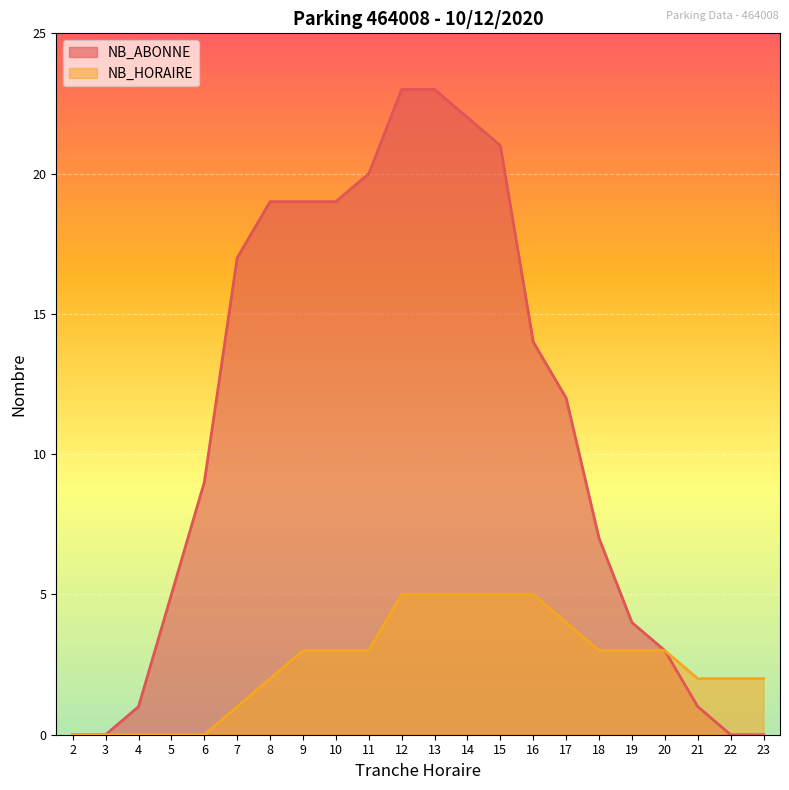

Reading left to right, what are all the values shown in this chart?

NB_ABONNE: 2=0	3=0	4=1	5=5	6=9	7=17	8=19	9=19	10=19	11=20	12=23	13=23	14=22	15=21	16=14	17=12	18=7	19=4	20=3	21=1	22=0	23=0
NB_HORAIRE: 2=0	3=0	4=0	5=0	6=0	7=1	8=2	9=3	10=3	11=3	12=5	13=5	14=5	15=5	16=5	17=4	18=3	19=3	20=3	21=2	22=2	23=2